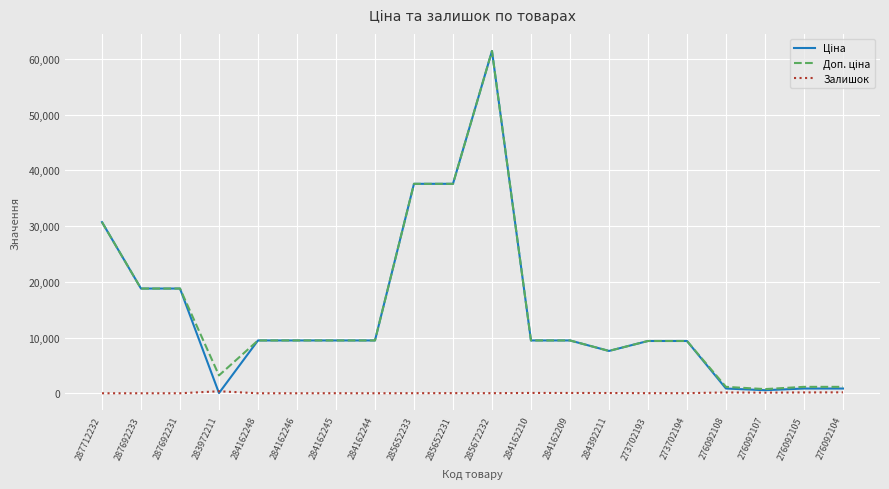

What is the maximum value shown in the chart?

61434.3